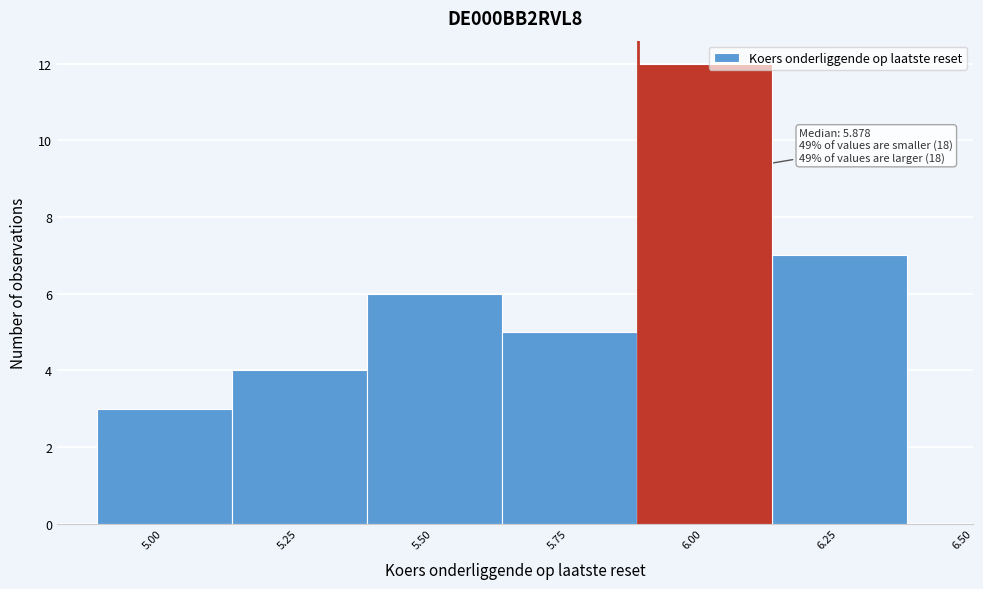

Over which range of the x-axis is the bar tallest?

5.90 to 6.15